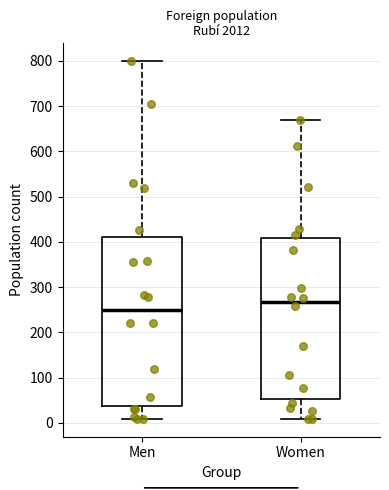

Where is the upper edge of the box for Women on the y-axis? The values are not printed on the chart, so give them approximately, as read against the axis.

410